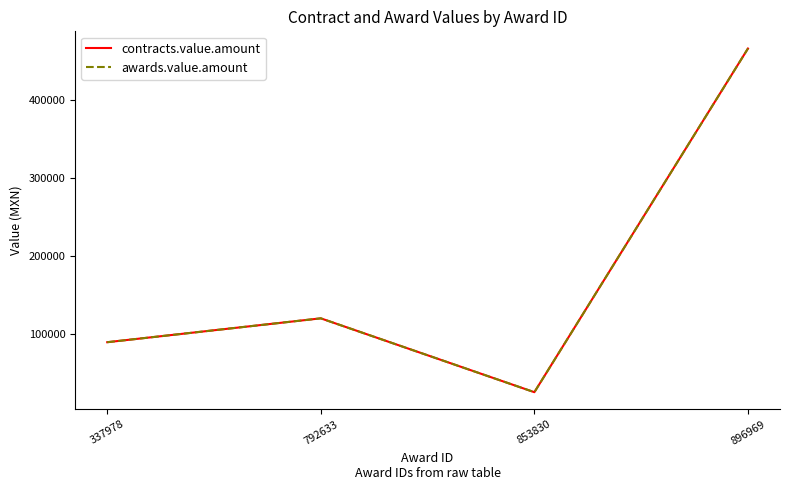

What is the value of the awards.value.amount point at the 2nd from the left?

119720.0